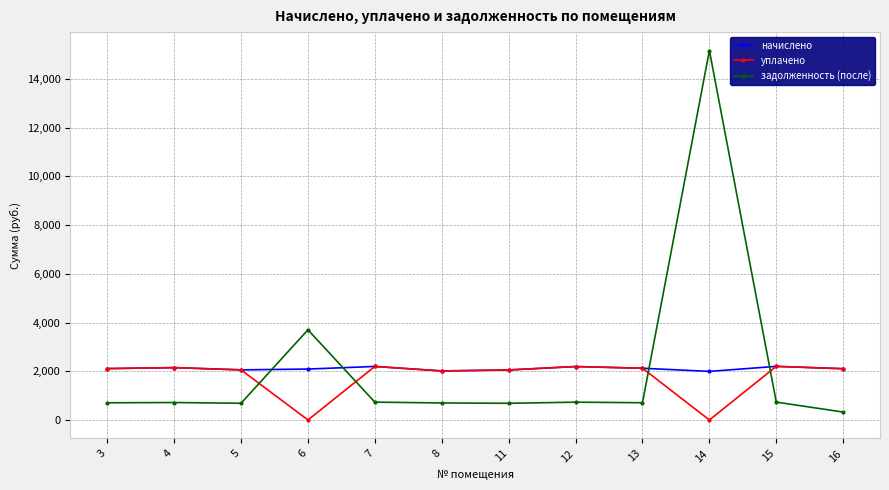

How many intersections are there between задолженность (после) and уплачено?

4